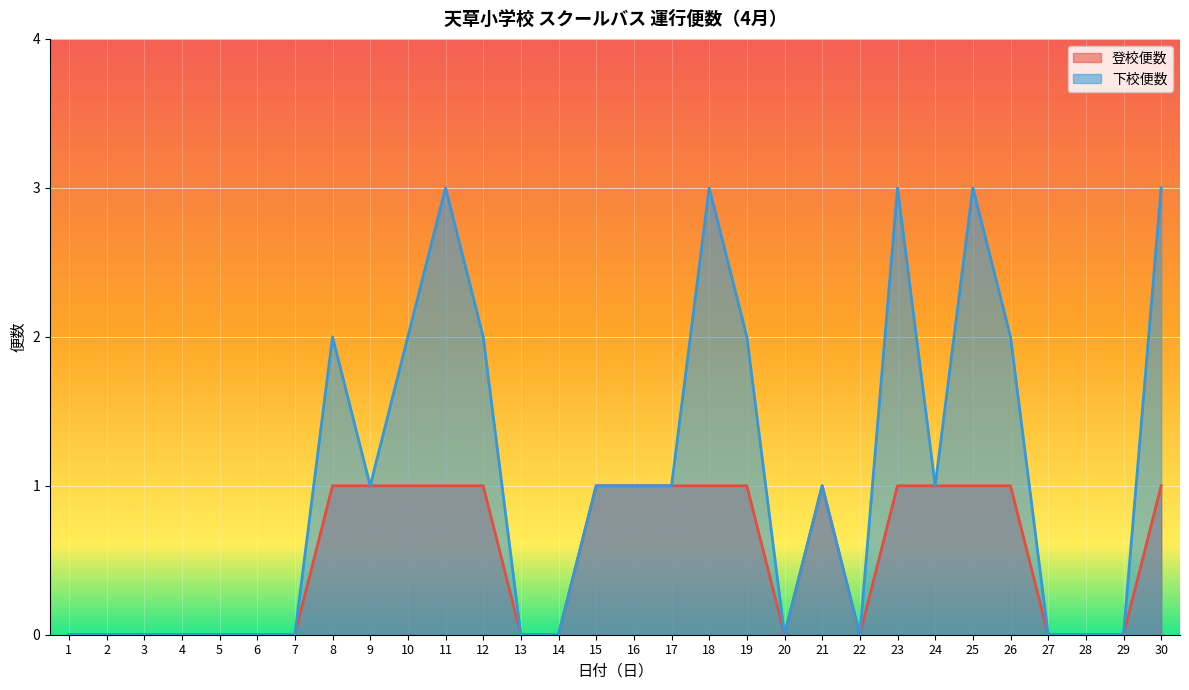

The value of 下校便数 at 18 is 1. True or false?

False